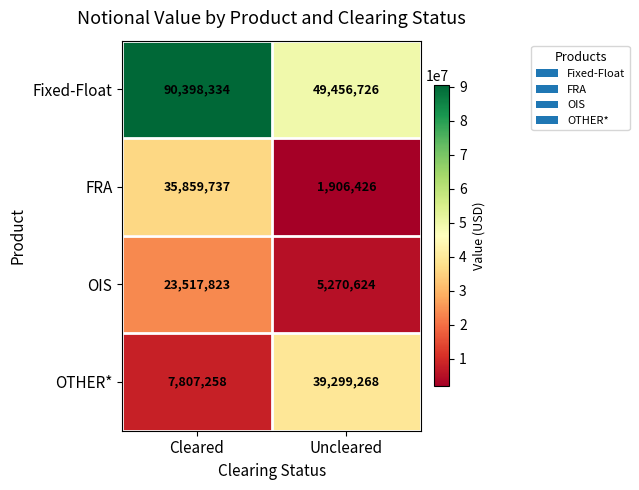

True or false: OTHER* has a value of 7807258 at Cleared.

True